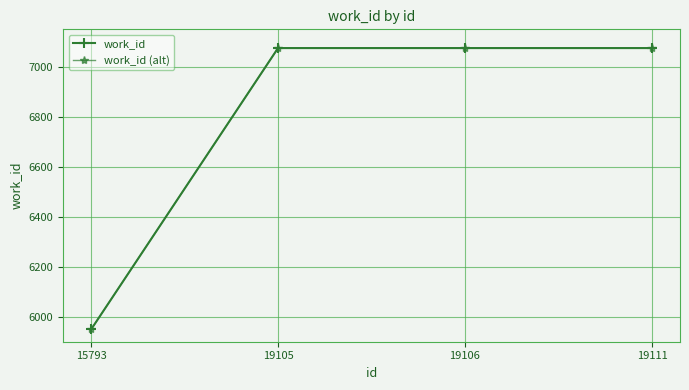

Which series changed the most between 19105 and 19106?

work_id